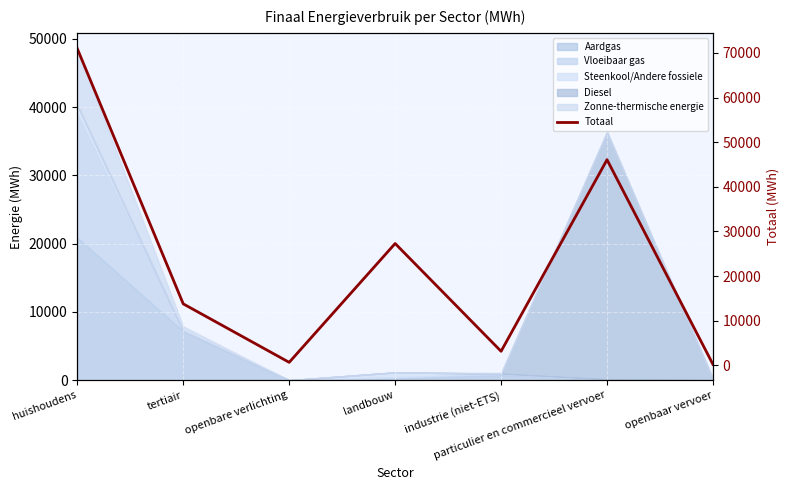

Approximately how many times larger is the value at tertiair compared to particulier en commercieel vervoer?

0.3